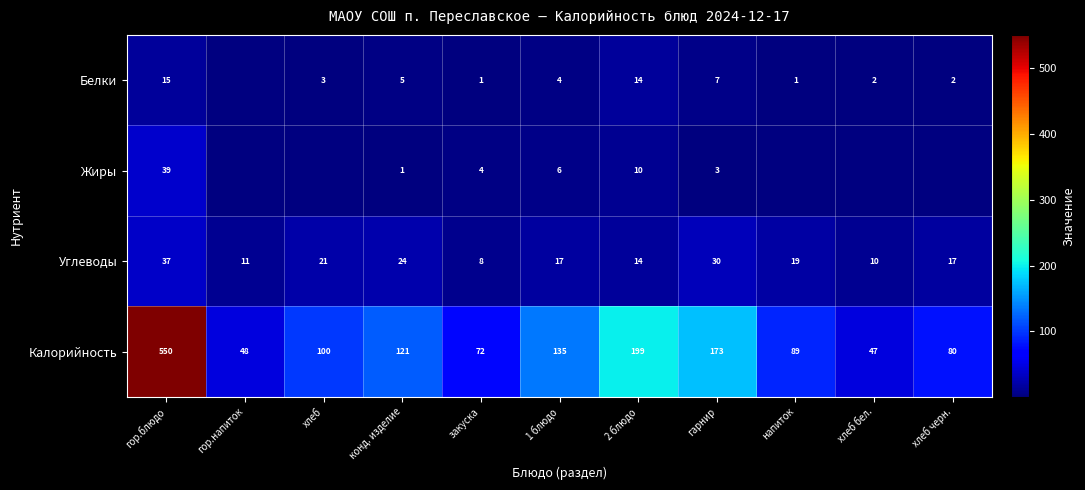

Is it true that Белки equals 8.9 at конд. изделие?

False